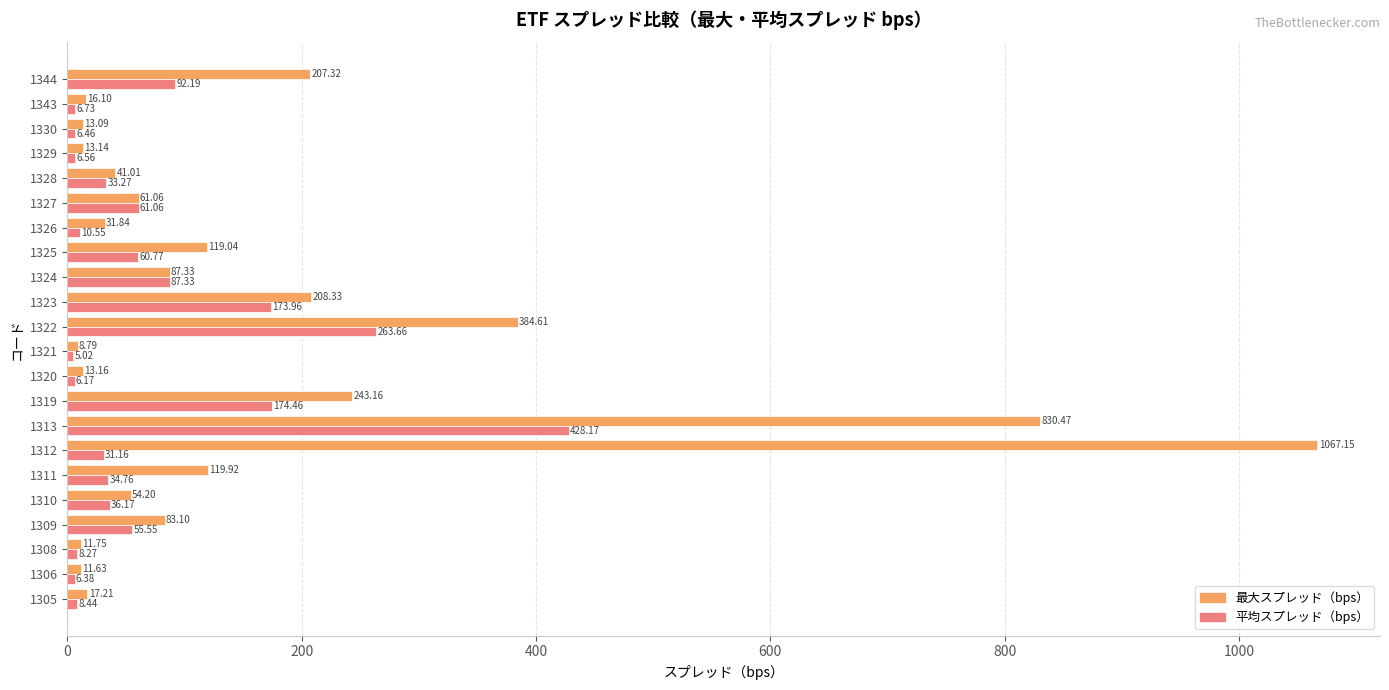

Which label corresponds to the largest value in the chart?

1312